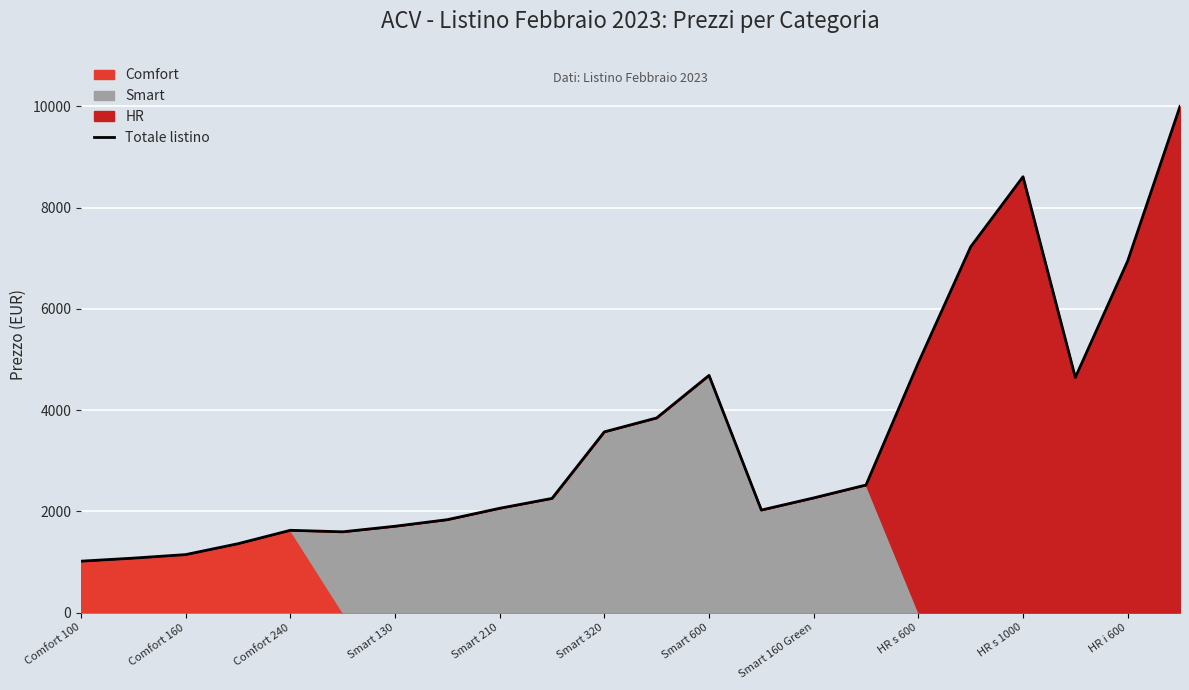

At which label is Totale listino closest to 5507?

HR s 600